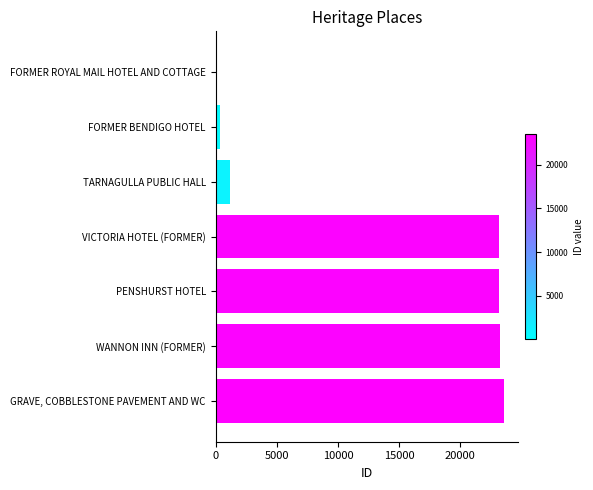

What is the sum of all values?

94675